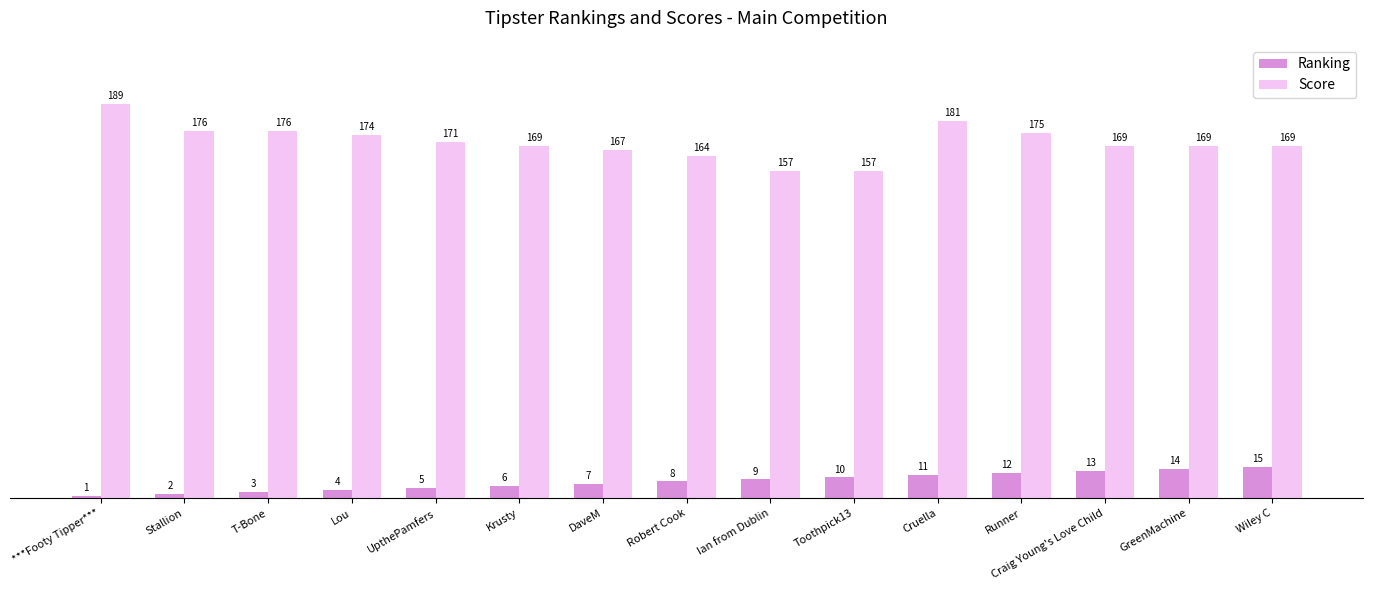

What is the label of the 13th bar from the left?

Craig Young's Love Child